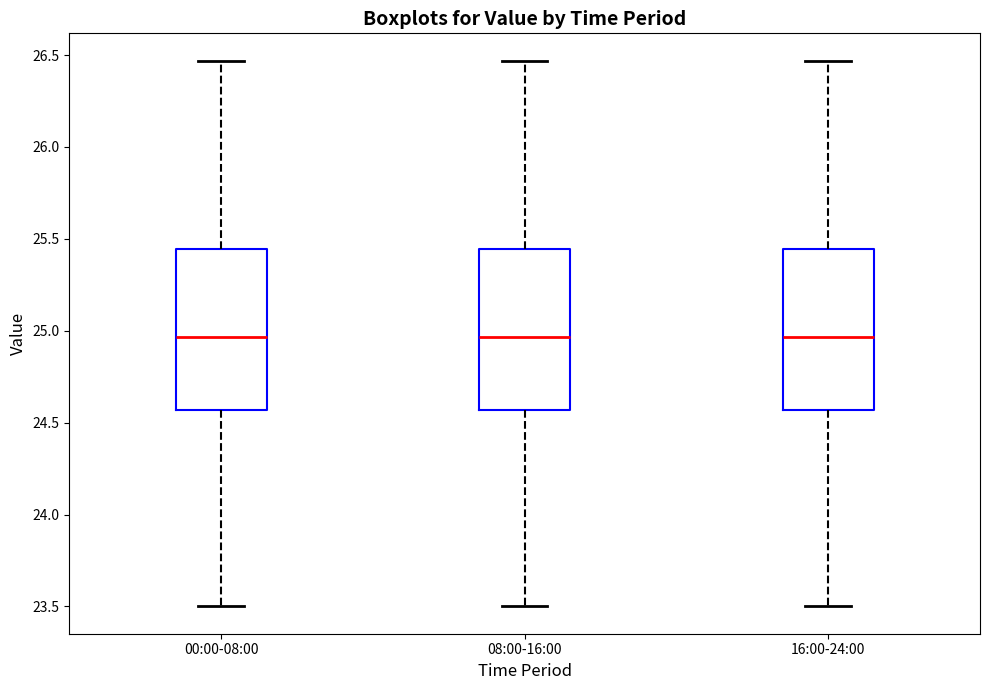

Reading left to right, transcribe this box plot: for each box, give where its median line is, the range the box spans, and where its two whiskers end, as read against the y-axis. The values are not printed on the chart, so give them approximately, as read against the axis.

00:00-08:00: median 24.95, box 24.55 to 25.45, whiskers 23.50 to 26.45
08:00-16:00: median 24.95, box 24.55 to 25.45, whiskers 23.50 to 26.45
16:00-24:00: median 24.95, box 24.55 to 25.45, whiskers 23.50 to 26.45